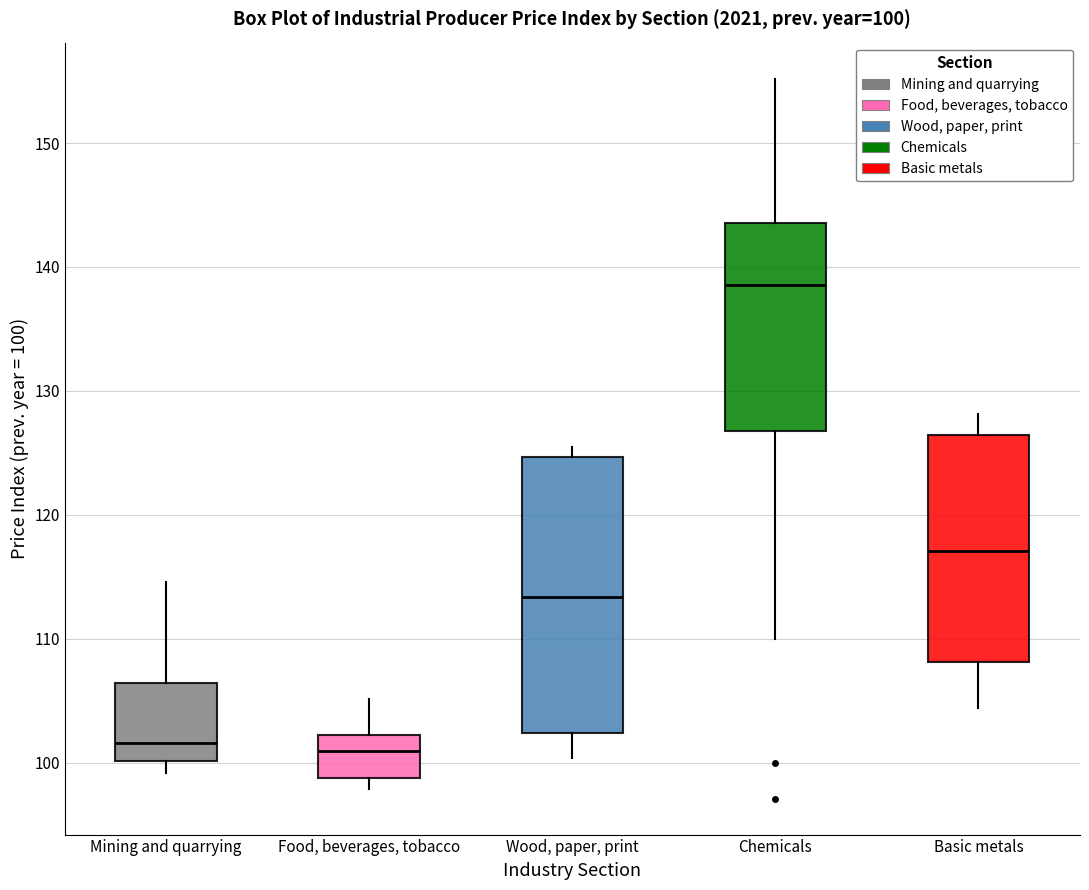

Comparing the boxes themselves (not the whiskers), which one is the tallest?

Wood, paper, print